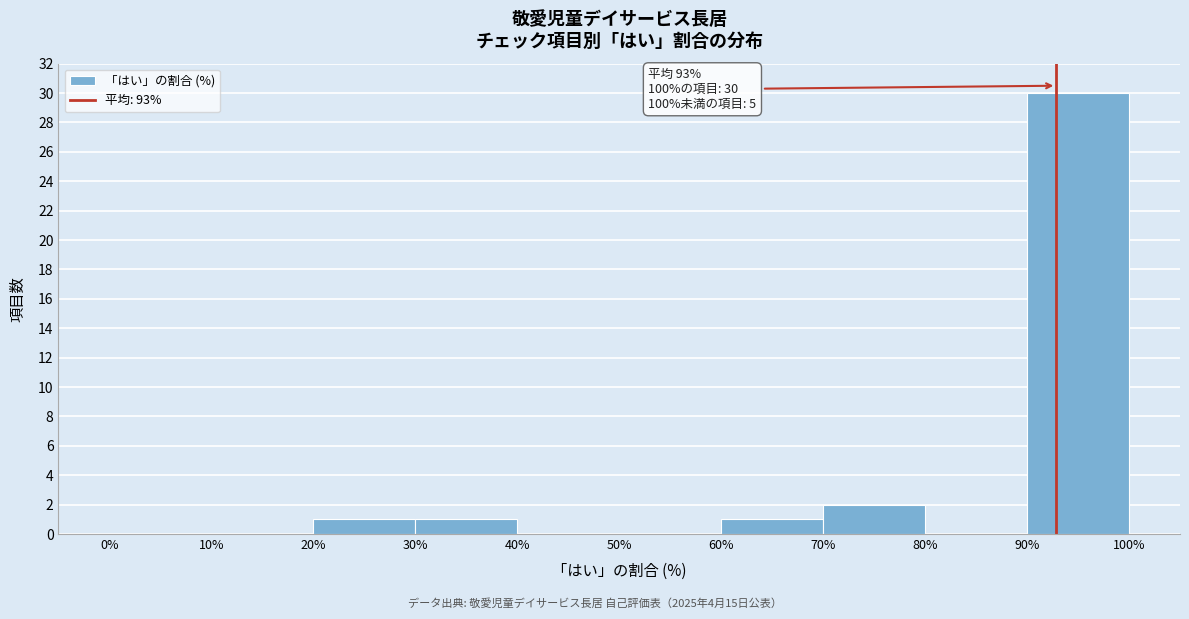

Which range on the x-axis has the tallest bar?

90% to 100%